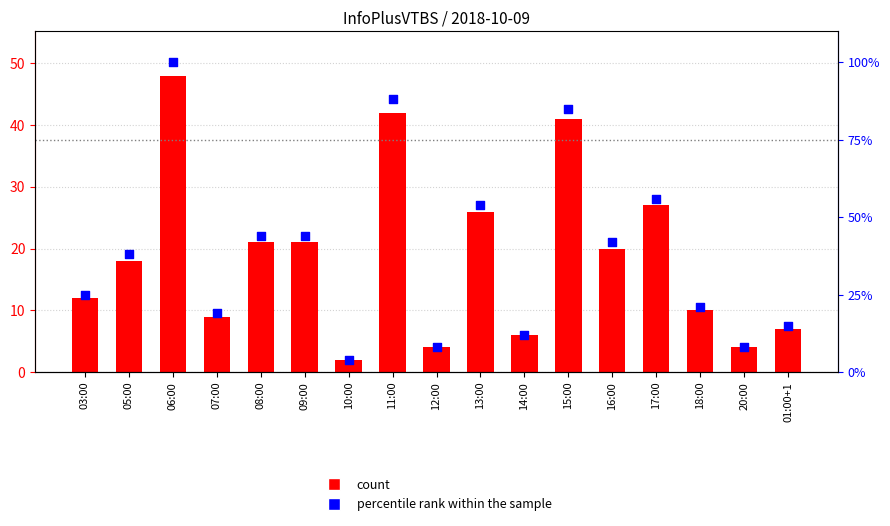

Which series reaches the maximum Y coordinate?

percentile rank within the sample